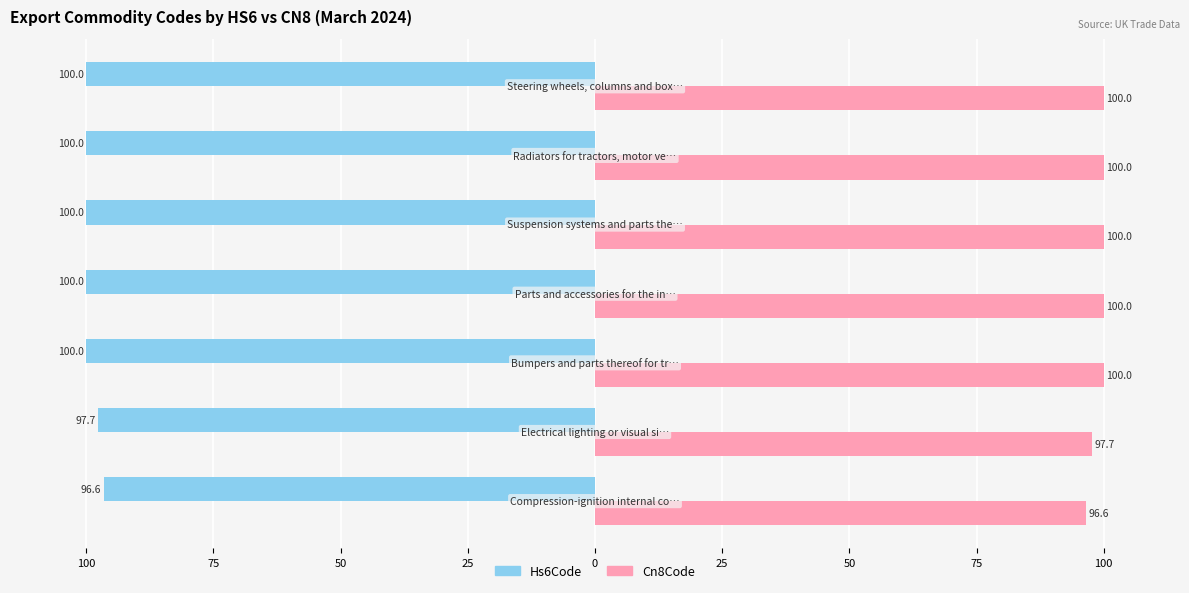

How many data points in Hs6Code are above -99?

2